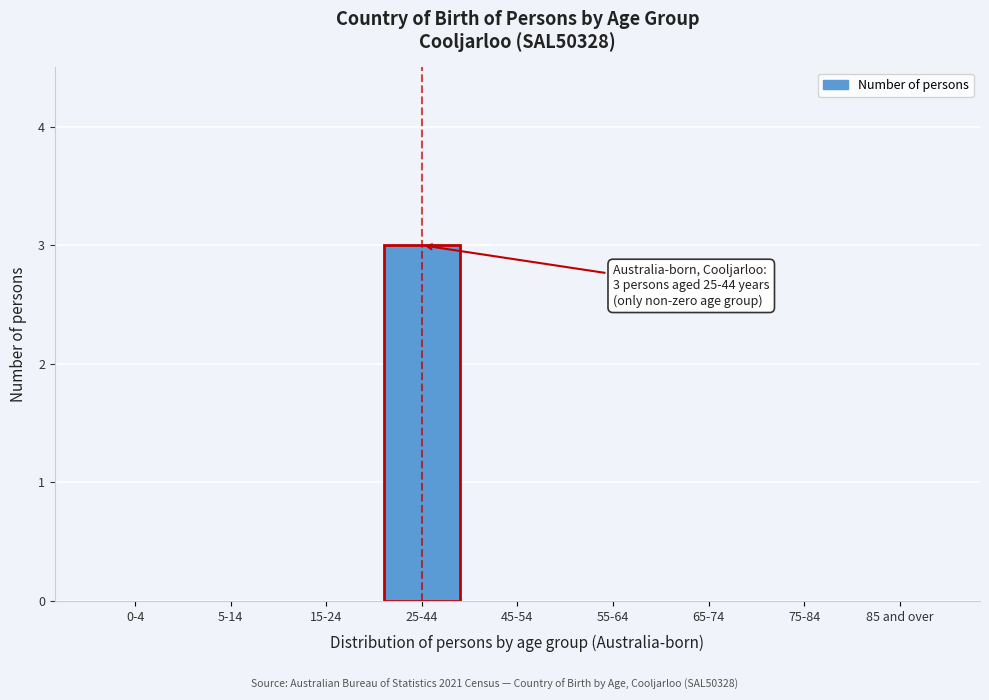

Reading left to right, transcribe all the data shown in this chart.

0-4=0	5-14=0	15-24=0	25-44=3	45-54=0	55-64=0	65-74=0	75-84=0	85 and over=0